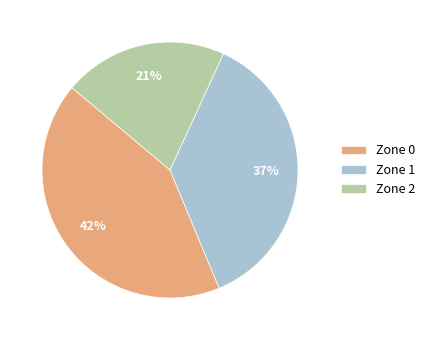

To the nearest percent, what percentage of the pie is Zone 0?

42%